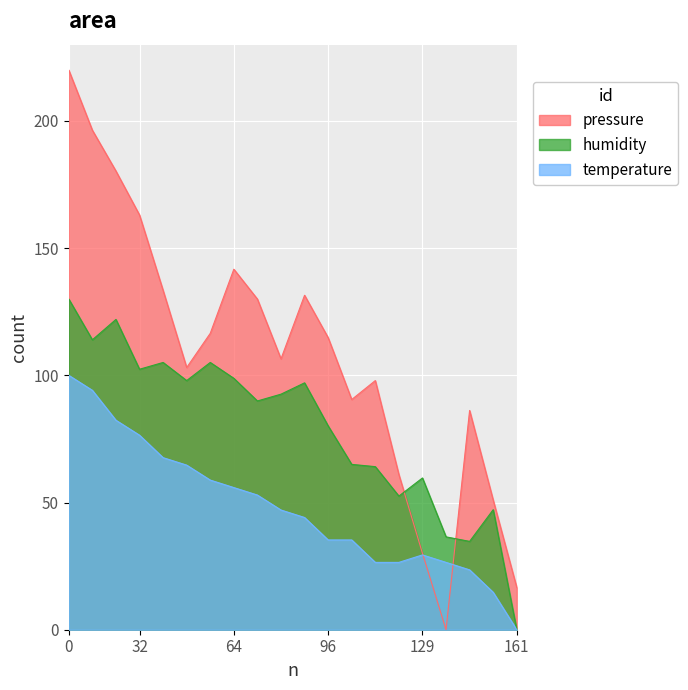

At how many categories does at least one series exceed 87?

14